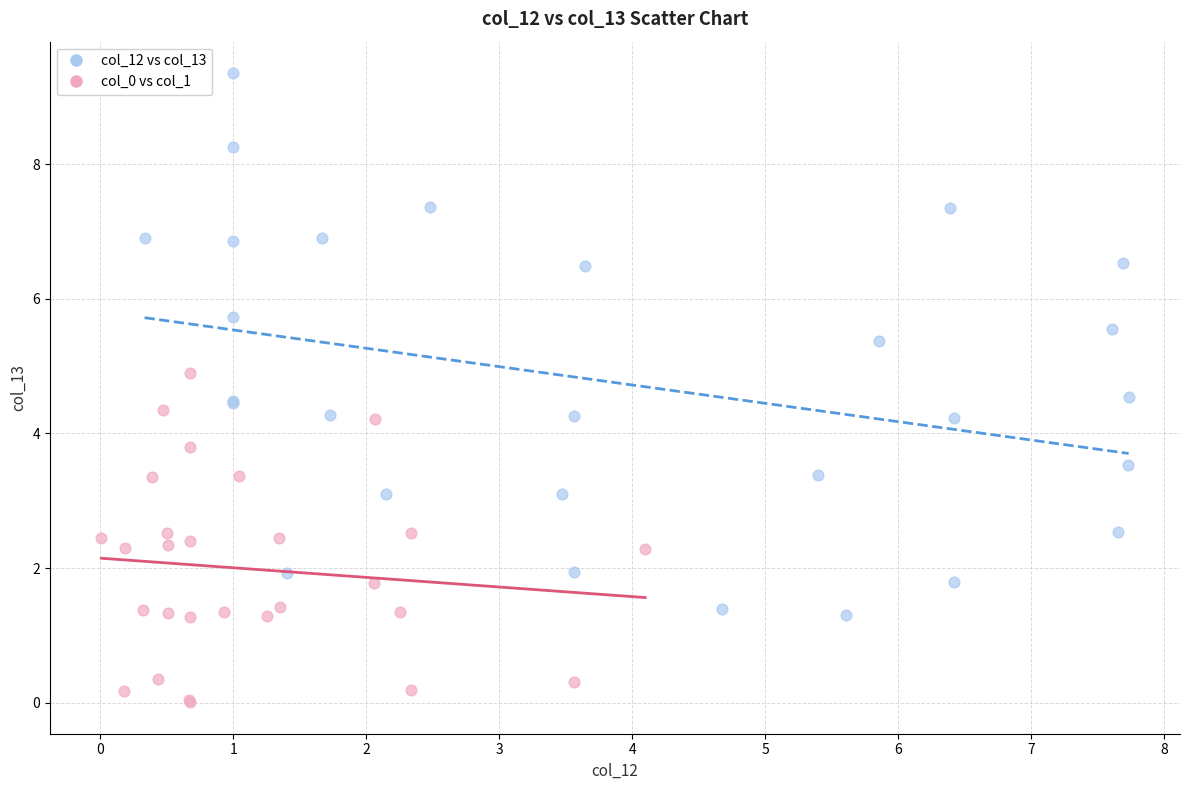

Which series has the largest Y range (max minus min)?

col_12 vs col_13